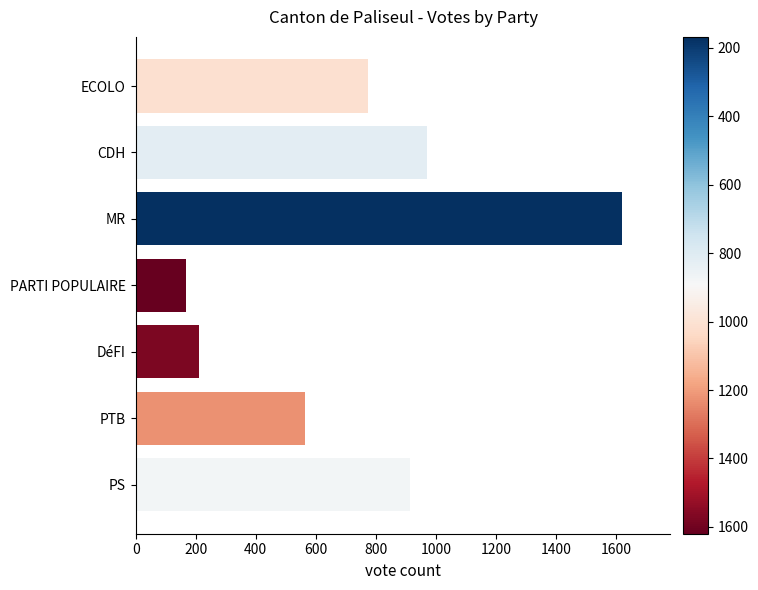

Reading top to bottom, what are all the values shown in this chart?

775	970	1620	168	210	565	914